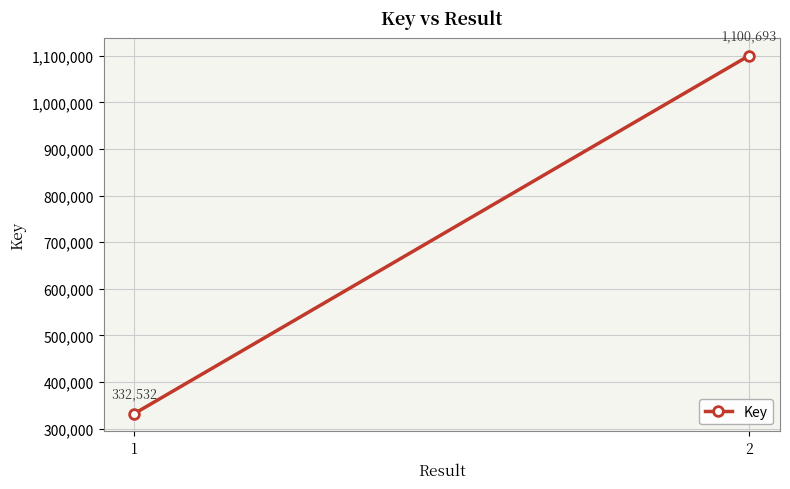

Which label corresponds to the largest value in the chart?

2